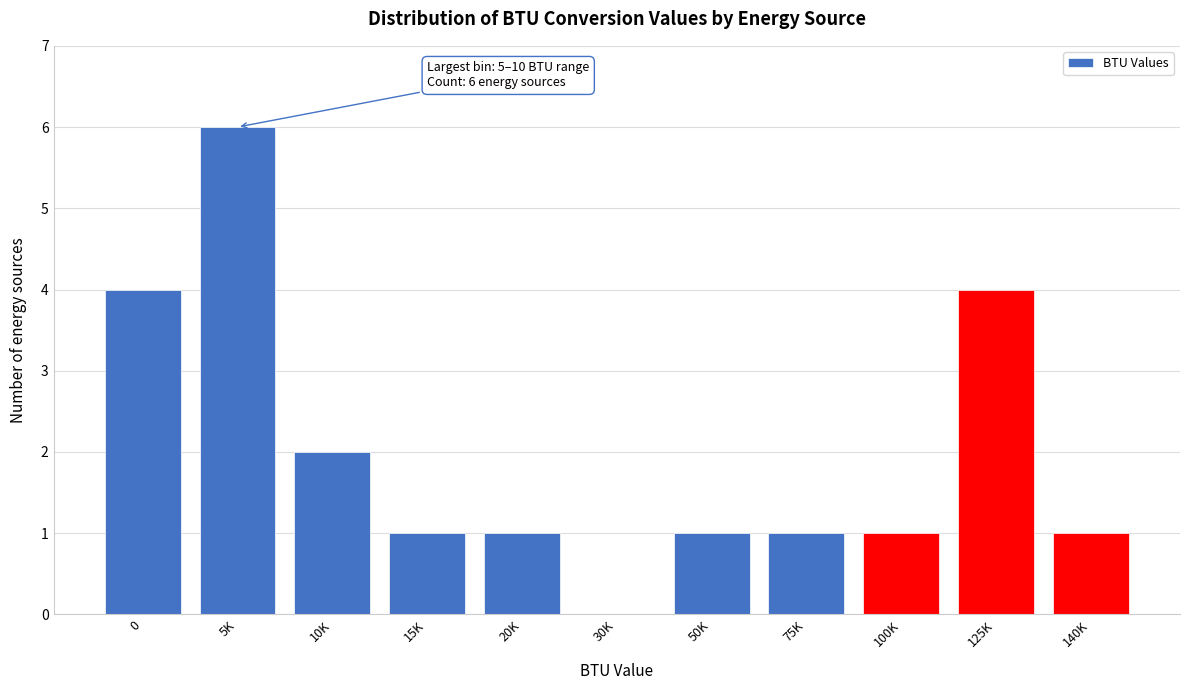

Reading right to left, list all the values displayed in this chart.

140K=1	125K=4	100K=1	75K=1	50K=1	30K=0	20K=1	15K=1	10K=2	5K=6	0=4